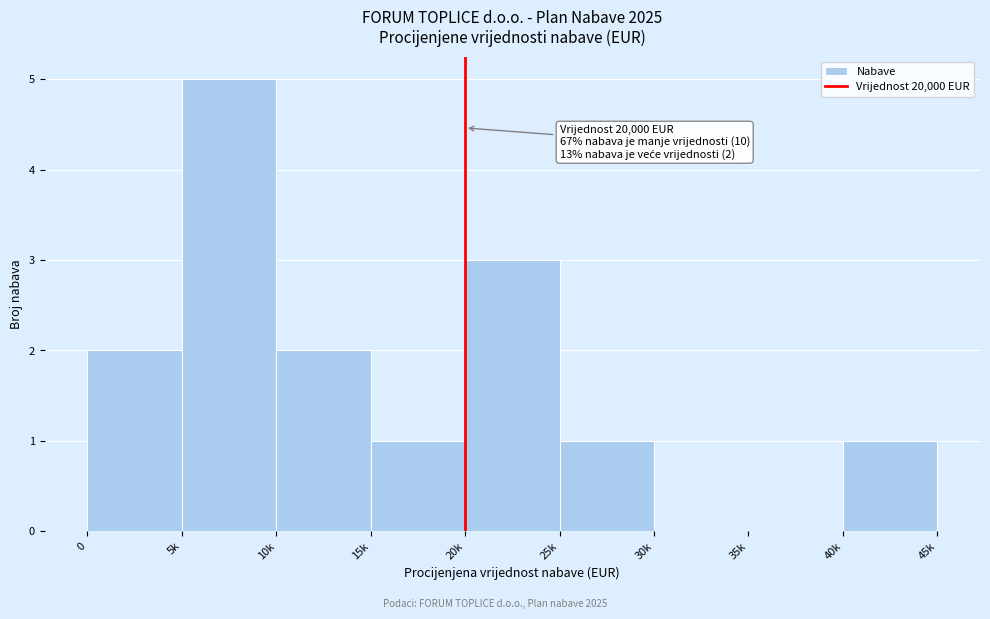

Reading left to right, list all the values displayed in this chart.

0=2	5k=5	10k=2	15k=1	20k=3	25k=1	30k=0	35k=0	40k=1